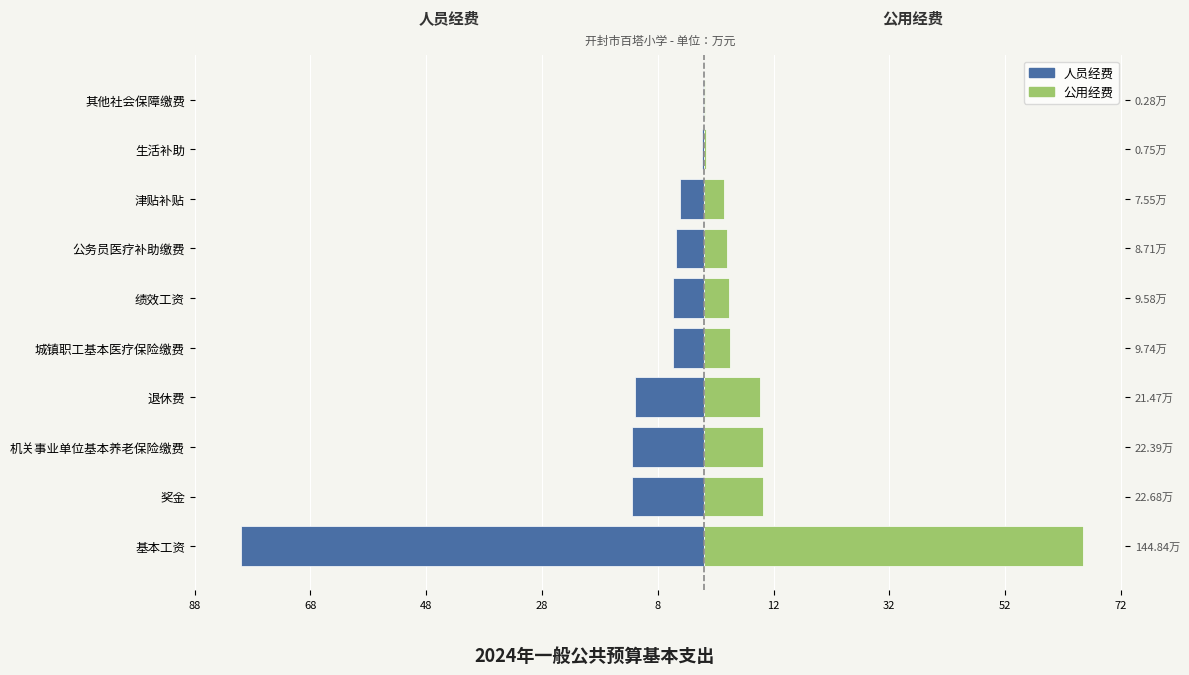

The 公用经费（右） series shows 1.5 at 公务员医疗补助缴费. True or false?

False